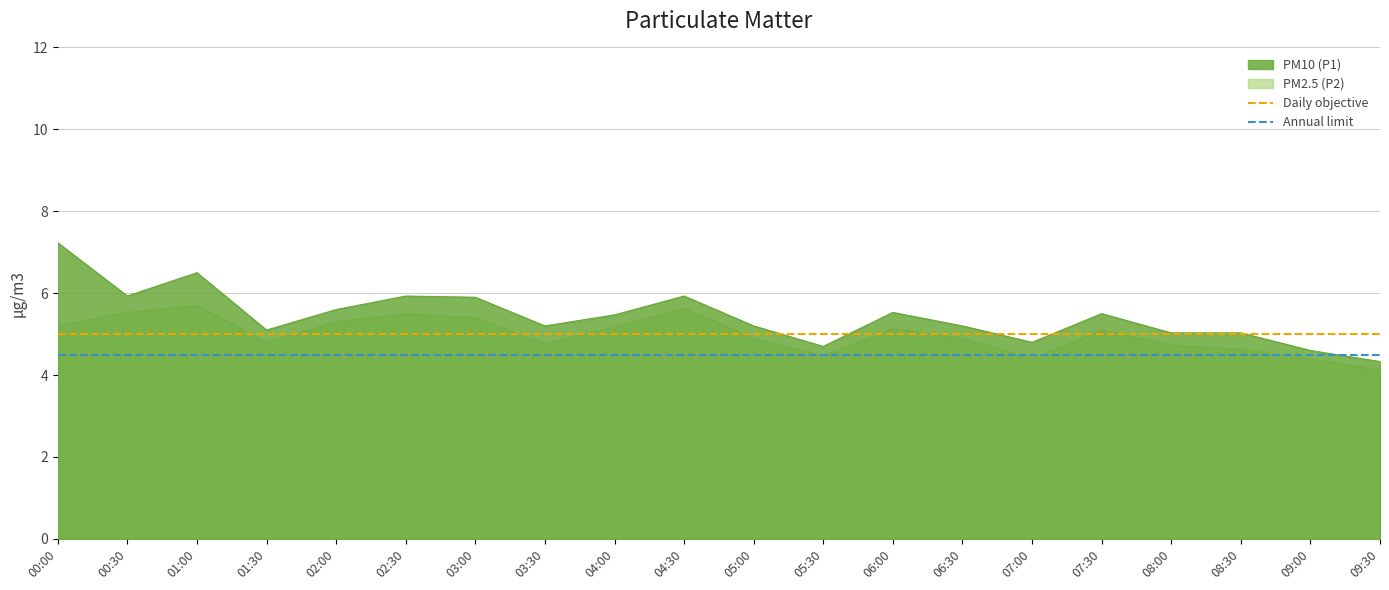

The value of PM2.5 (P2) at 08:30 is 4.6. True or false?

True